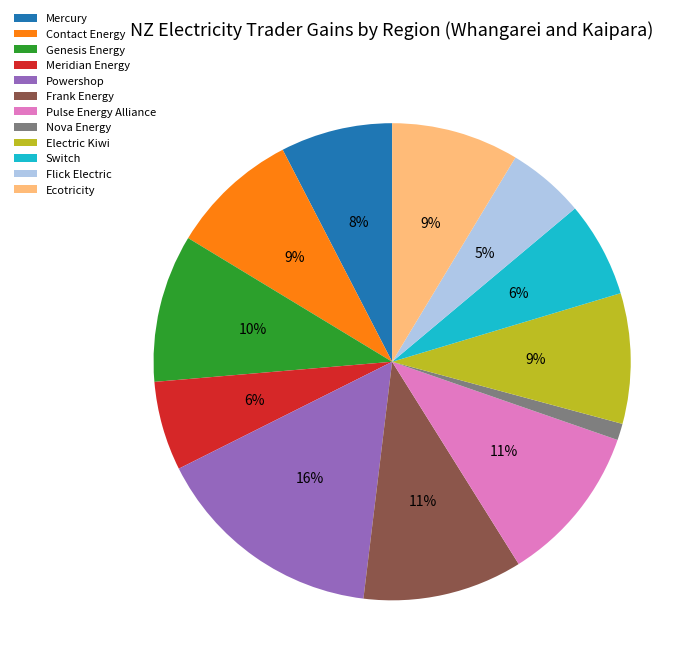

Between Switch and Genesis Energy, which is larger?

Genesis Energy